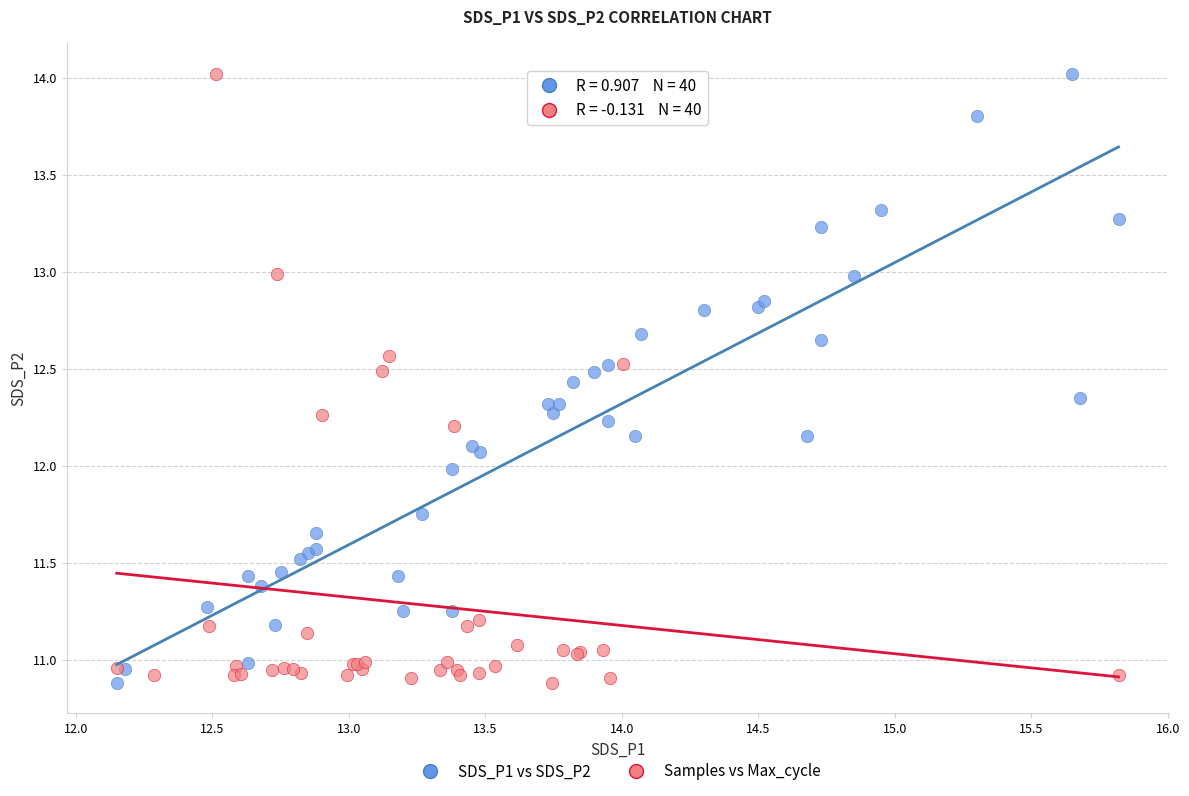

What are all the series names shown in the legend?

SDS_P1 vs SDS_P2, Samples vs Max_cycle